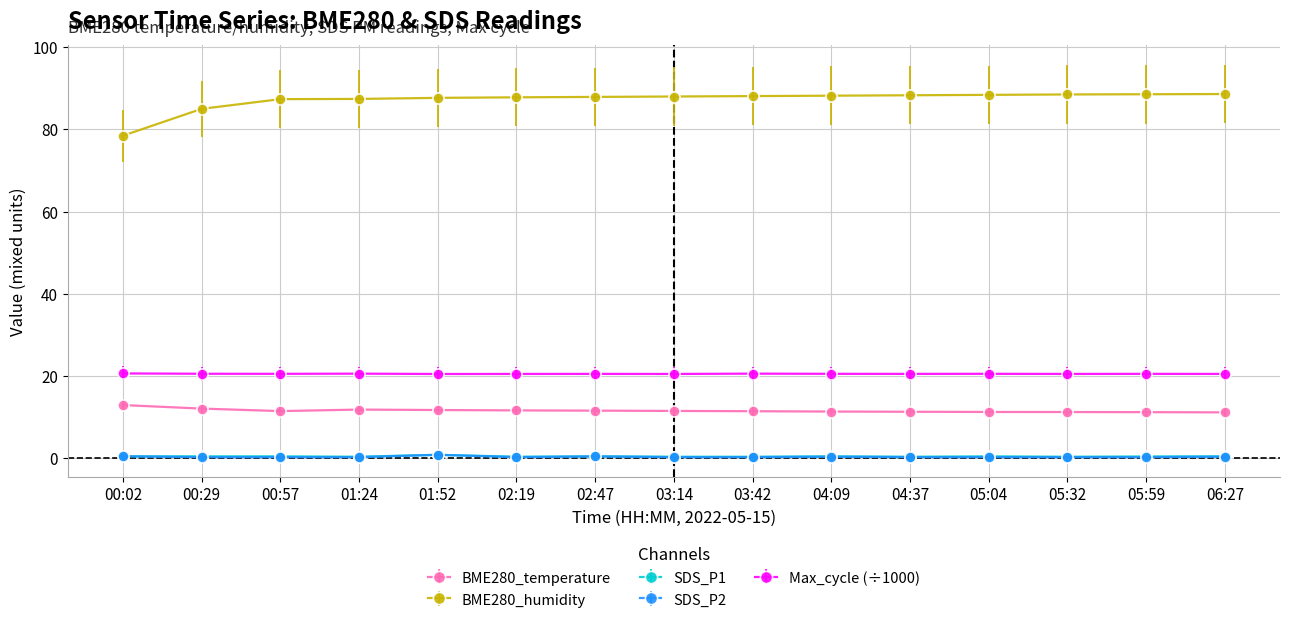

True or false: BME280_temperature has a value of 17.1 at 06:27.

False